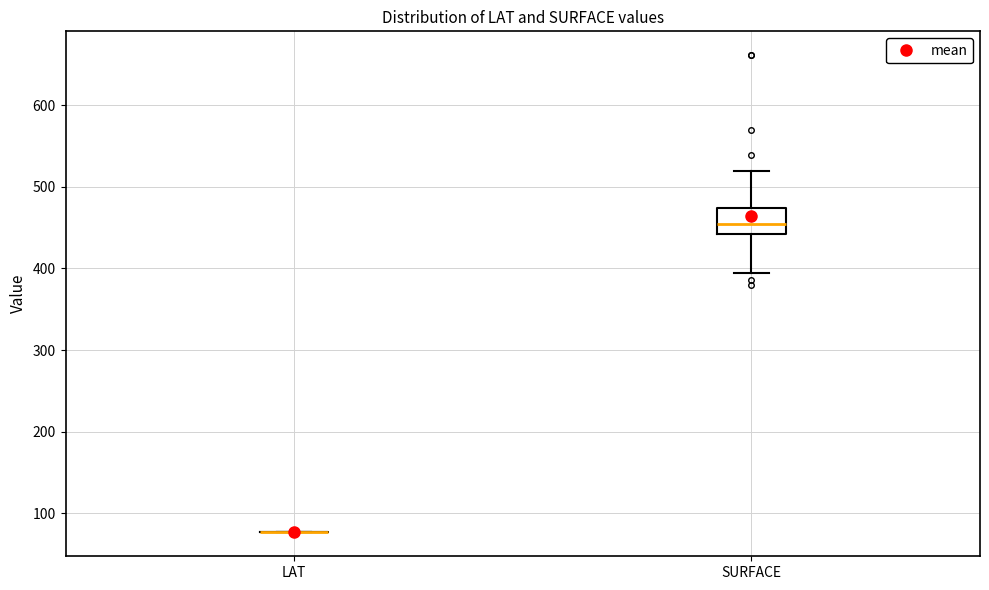

Reading left to right, read every box against the y-axis: the position of its median line, the range the box covers, and the ends of its whiskers. The values are not printed on the chart, so give them approximately, as read against the axis.

LAT: box collapsed to a line at 80, whiskers 80 to 80
SURFACE: median 450, box 440 to 470, whiskers 390 to 520